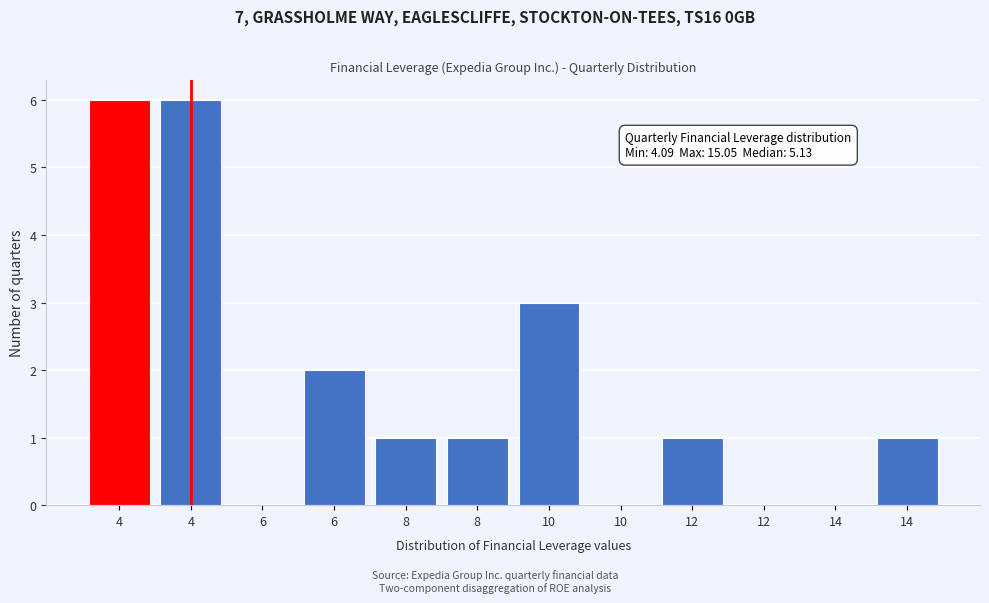

Count the number of categories in the chart.

12